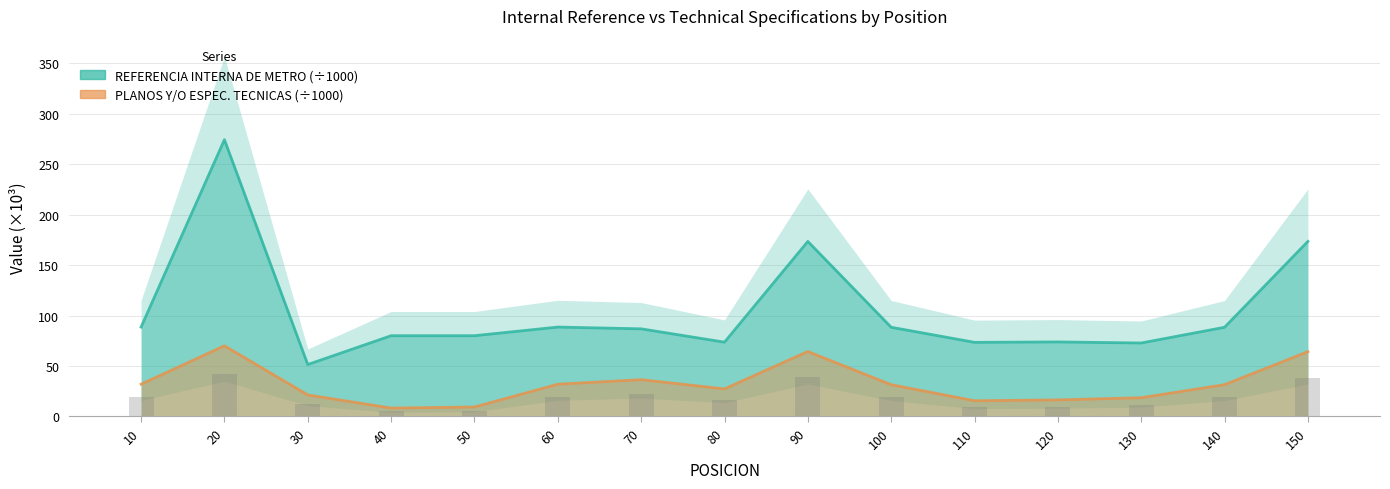

Is the value of REFERENCIA INTERNA DE METRO at 80 greater than the value of PLANOS Y/O ESPECIFICACIONES TECNICAS at 20?

Yes